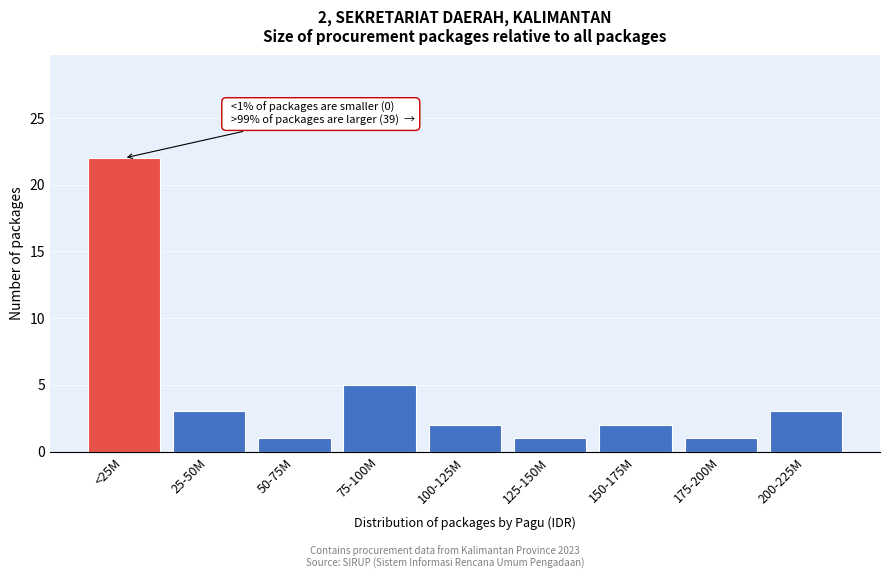

Reading left to right, what are all the values shown in this chart?

<25M=22	25-50M=3	50-75M=1	75-100M=5	100-125M=2	125-150M=1	150-175M=2	175-200M=1	200-225M=3